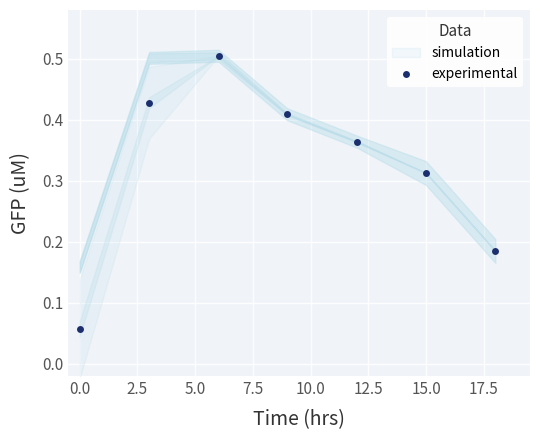

How many values are between 0 and 1?

7